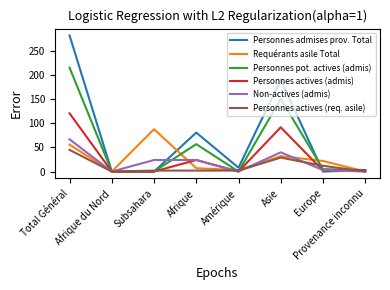

Which series has the largest total across all categories?

Personnes admises prov. Total